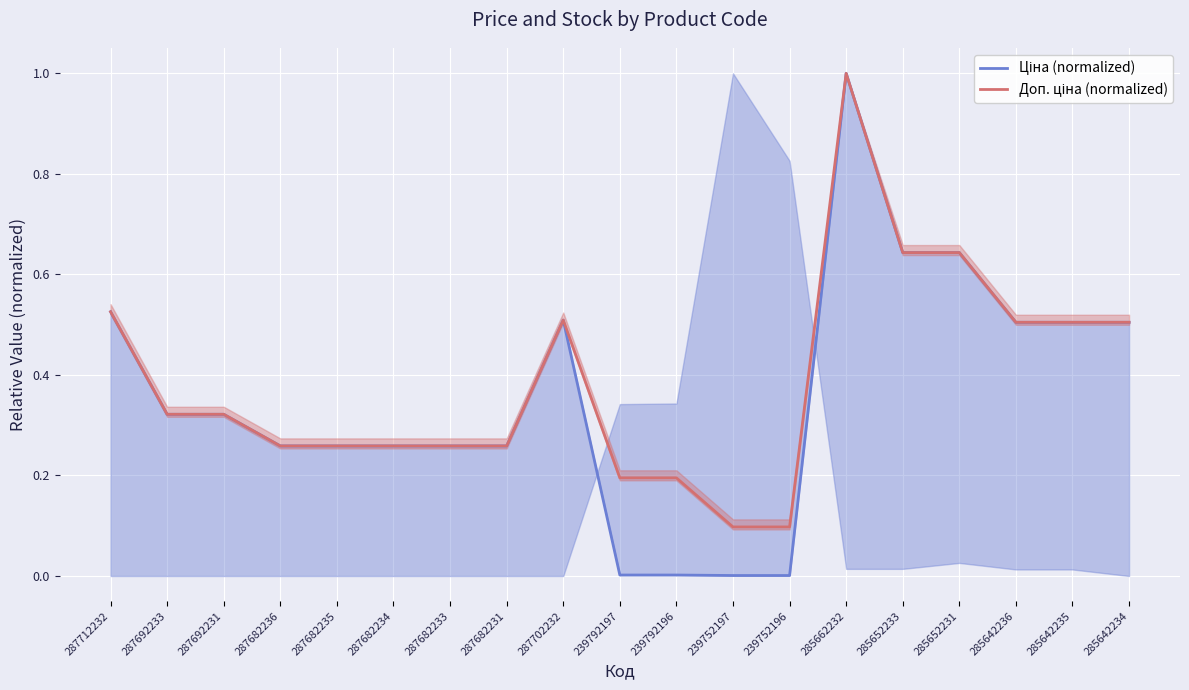

Which has a higher value, 287682234 or 287682236?

287682234